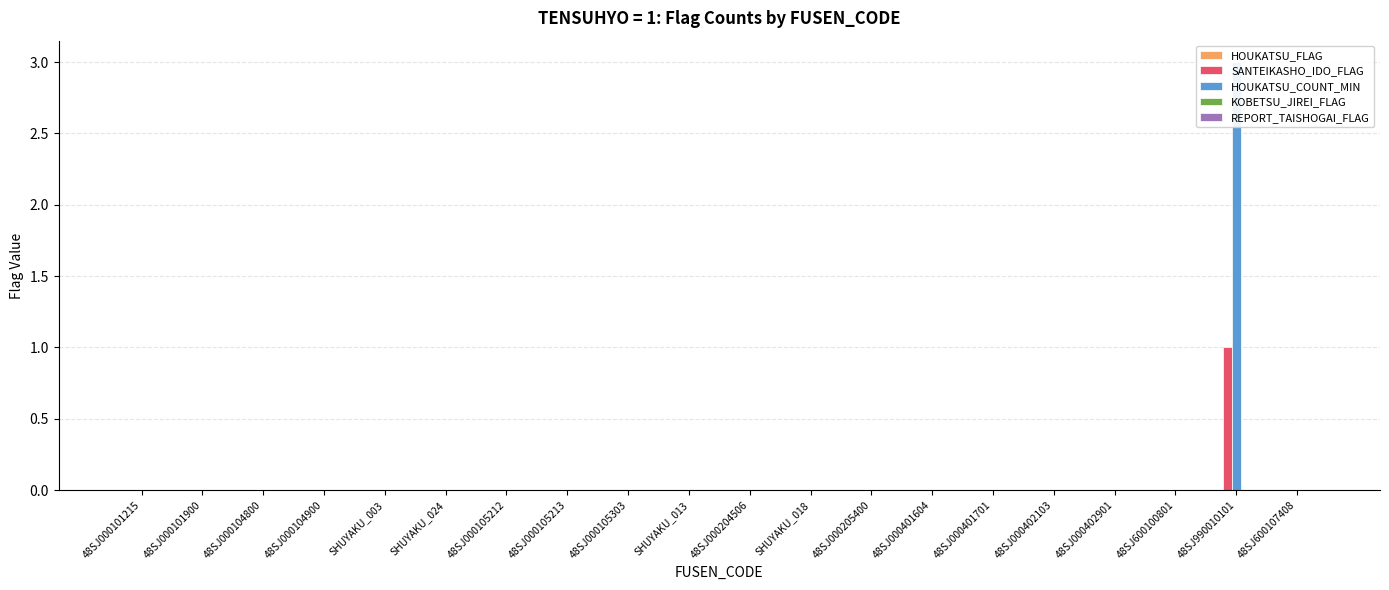

At which category is the sum across all series the highest?

48SJ990010101